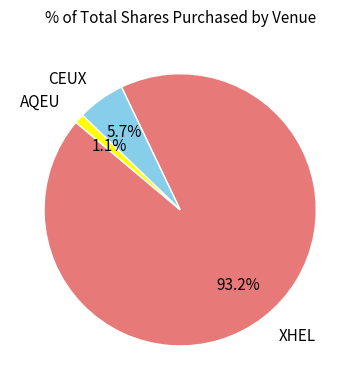

True or false: XHEL accounts for 87% of the total.

False